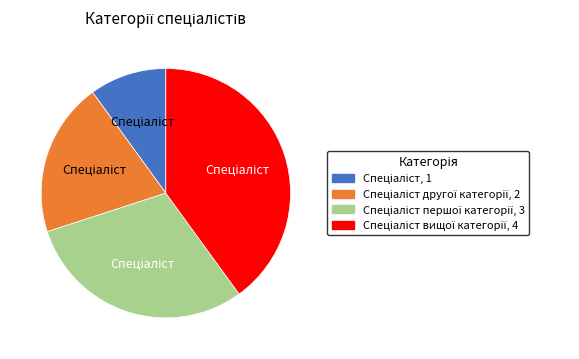

Does any single category account for the majority?

No